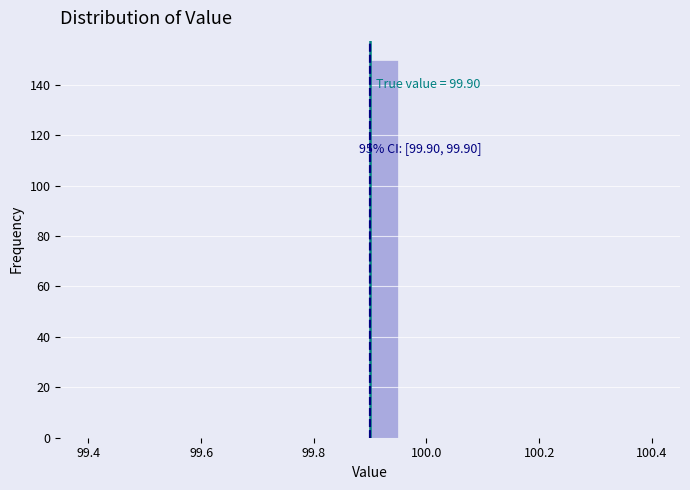

Around what value on the x-axis is the tallest bar? Give the approximate position of its centre, as read against the axis.

99.92